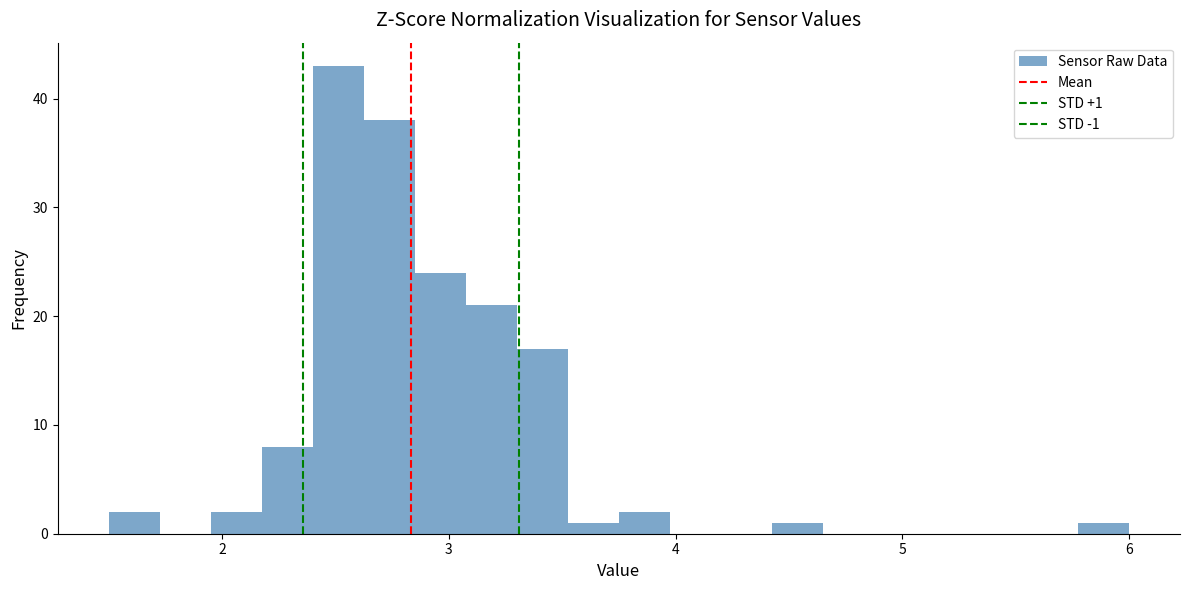

Read against the x-axis, roughly where is the centre of the tallest bar?

2.5